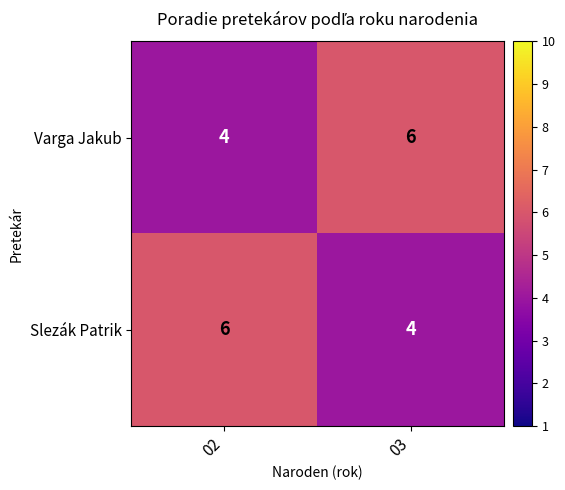

How many series are shown in this chart?

2